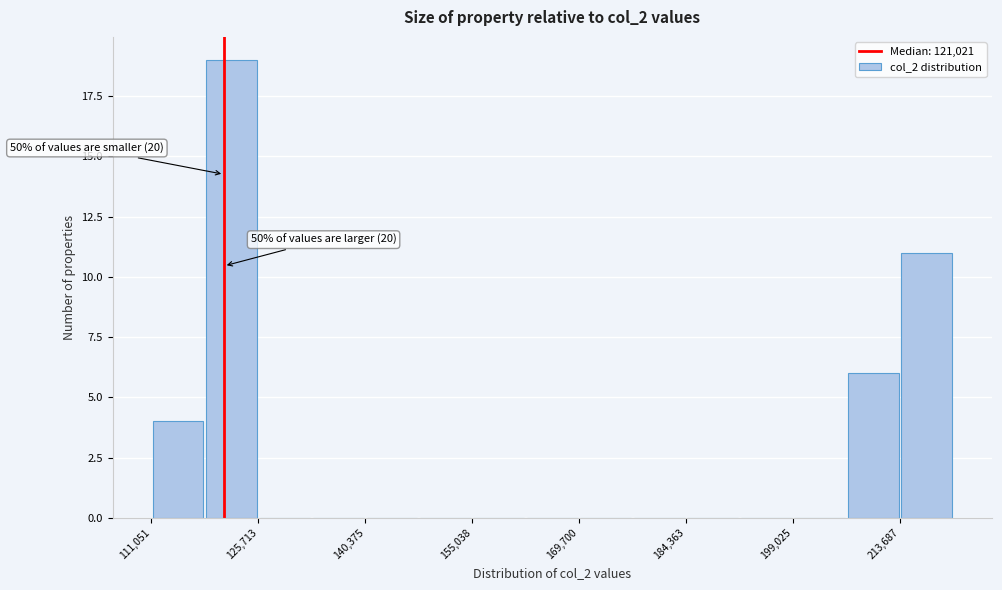

Around what value on the x-axis is the tallest bar? Give the approximate position of its centre, as read against the axis.

122000